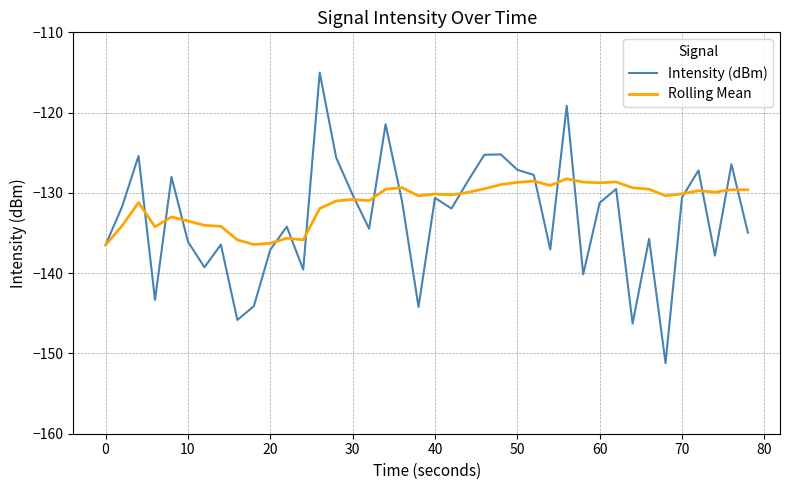

Rank the series by their maximum value, from highest to lowest.

Intensity (dBm), Rolling Mean